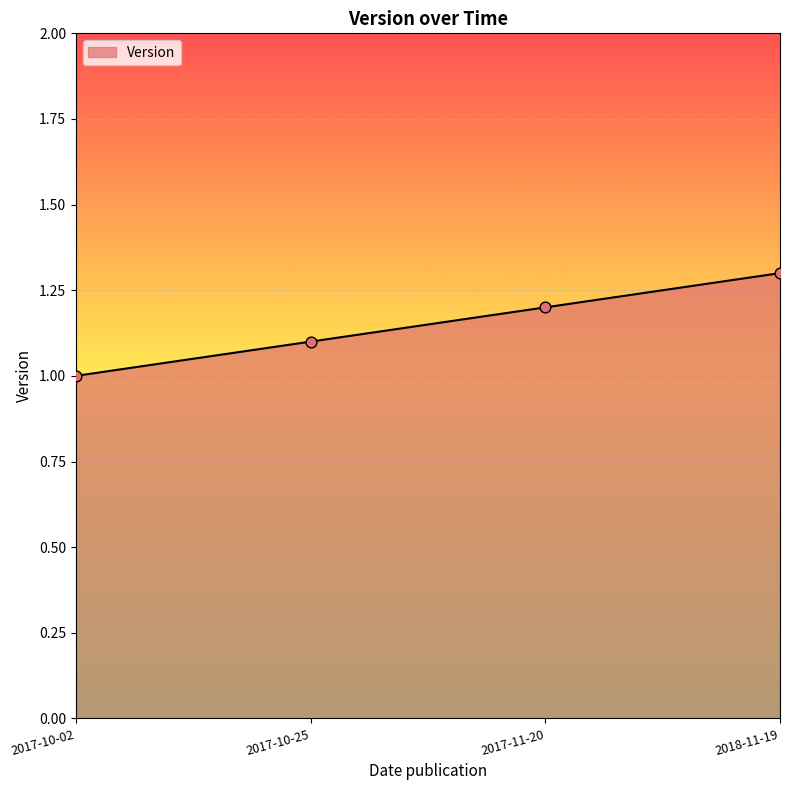

What is the change in value from 2017-10-25 to 2017-11-20?

+0.1